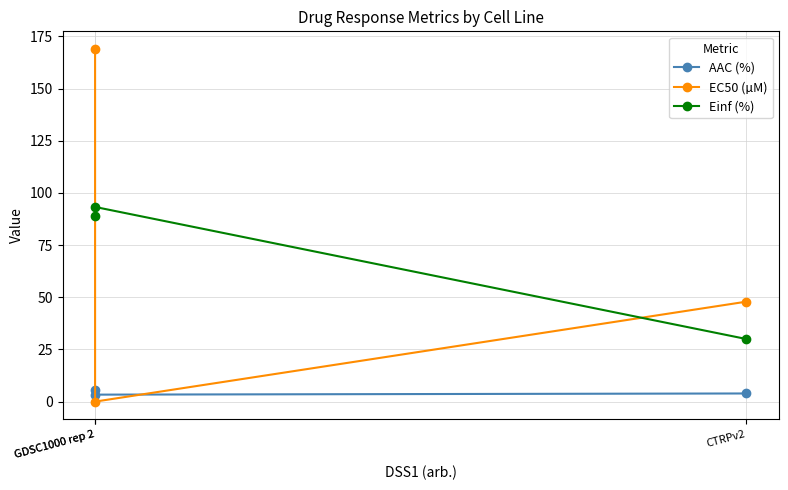

Which series has the widest spread of values?

EC50 (µM)